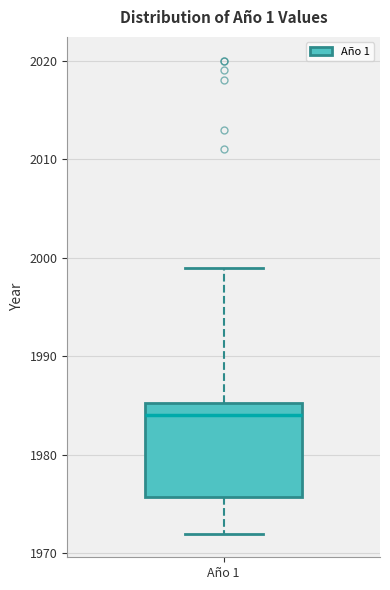

Where is the upper edge of the box for Año 1 on the y-axis? The values are not printed on the chart, so give them approximately, as read against the axis.

1985